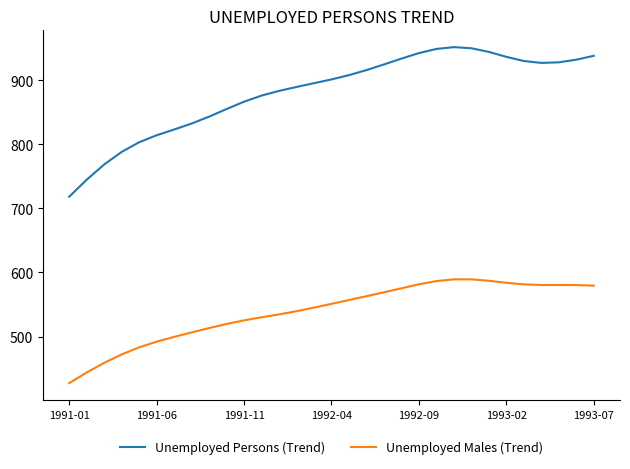

List the series in order of their peak value, lowest first.

Unemployed Males (Trend), Unemployed Persons (Trend)